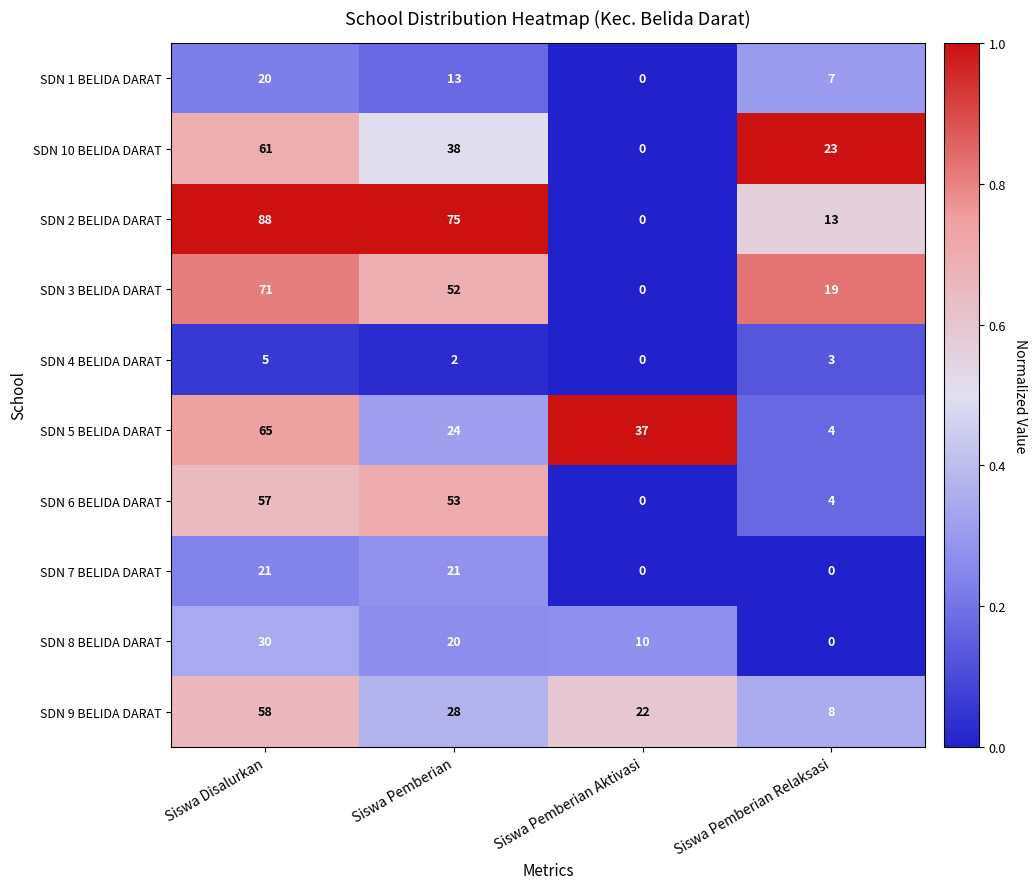

What is the difference between the SDN 1 BELIDA DARAT values at Siswa Pemberian Aktivasi and Siswa Pemberian Relaksasi?

7